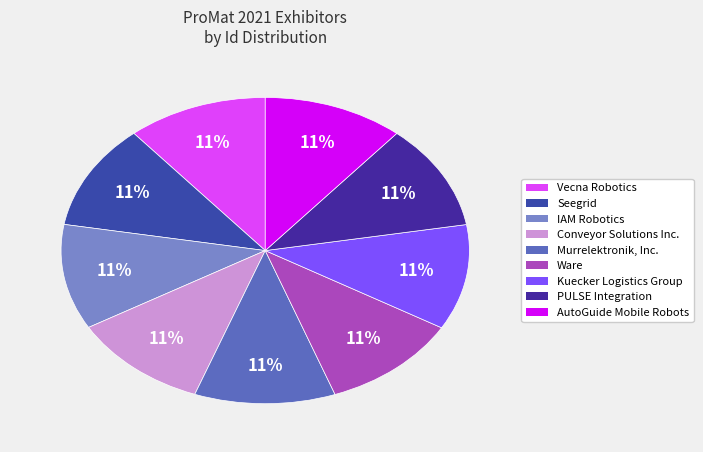

Is the sum of Seegrid and Ware greater than half?

No